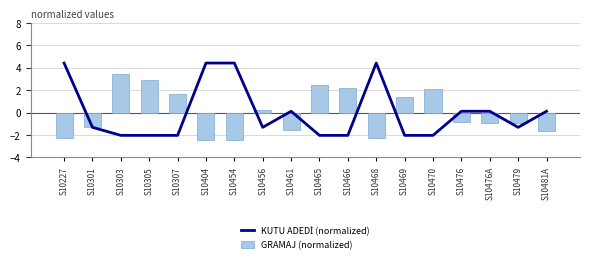

Are the bars horizontal?

No